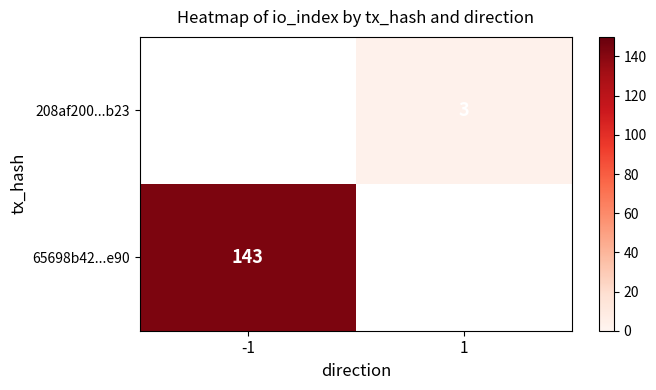

The value of 208af200...b23 at 1 is 3. True or false?

True